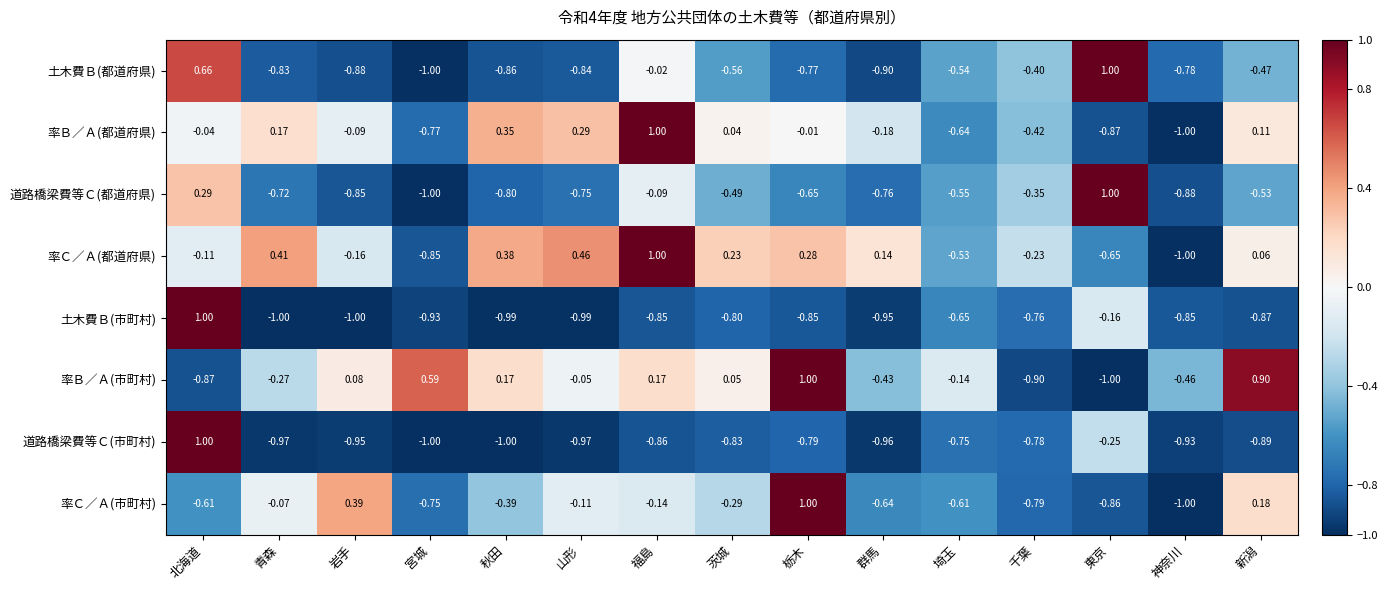

Count the number of data series in this chart.

8